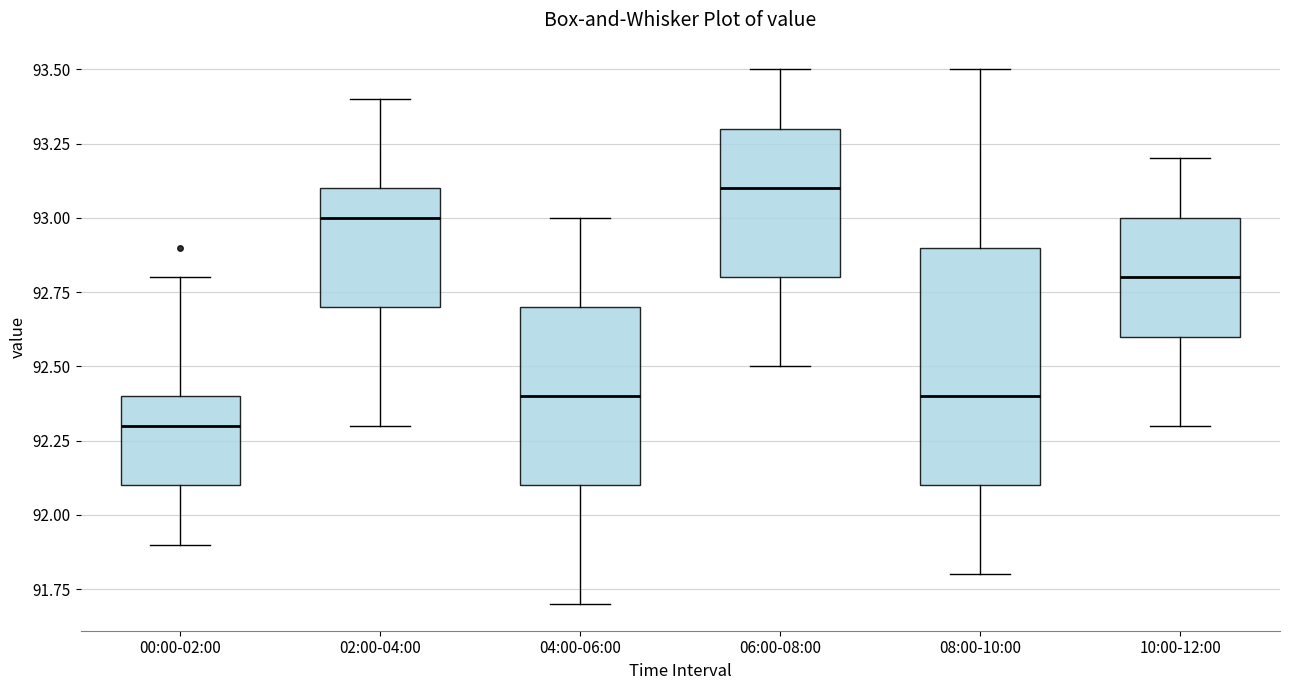

Reading left to right, transcribe this box plot: for each box, give where its median line is, the range the box spans, and where its two whiskers end, as read against the y-axis. The values are not printed on the chart, so give them approximately, as read against the axis.

00:00-02:00: median 92.3, box 92.1 to 92.4, whiskers 91.9 to 92.8
02:00-04:00: median 93.0, box 92.7 to 93.1, whiskers 92.3 to 93.4
04:00-06:00: median 92.4, box 92.1 to 92.7, whiskers 91.7 to 93.0
06:00-08:00: median 93.1, box 92.8 to 93.3, whiskers 92.5 to 93.5
08:00-10:00: median 92.4, box 92.1 to 92.9, whiskers 91.8 to 93.5
10:00-12:00: median 92.8, box 92.6 to 93.0, whiskers 92.3 to 93.2